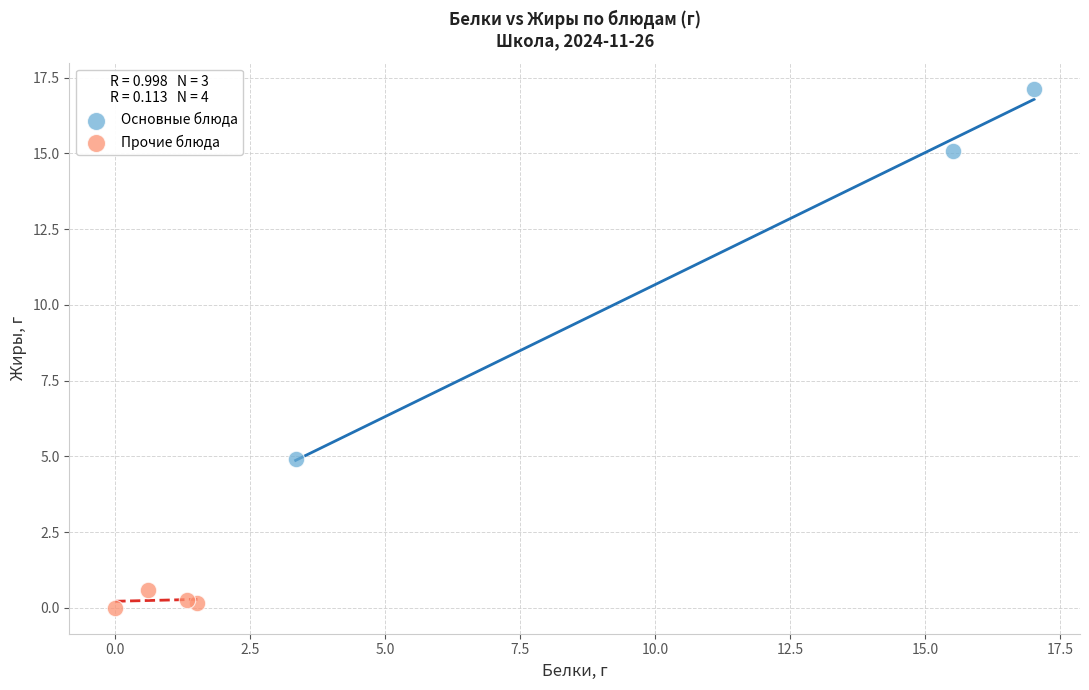

Which series reaches the minimum Y coordinate?

Прочие блюда